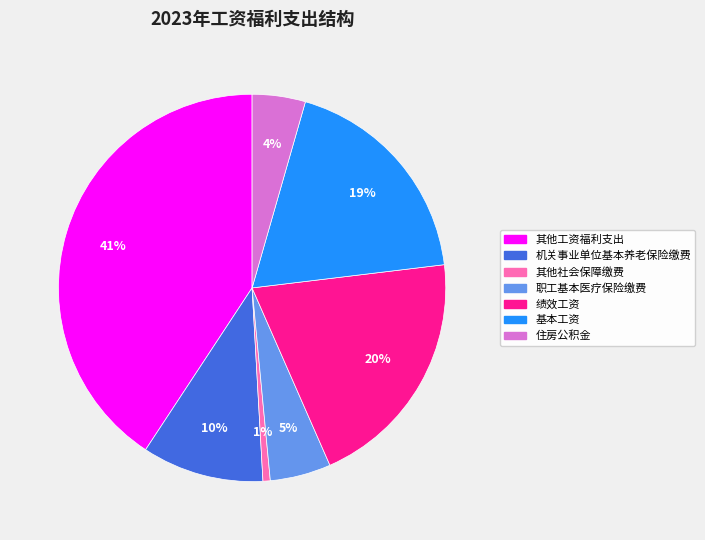

To the nearest percent, what is the combined percentage of 基本工资 and 住房公积金?

23%